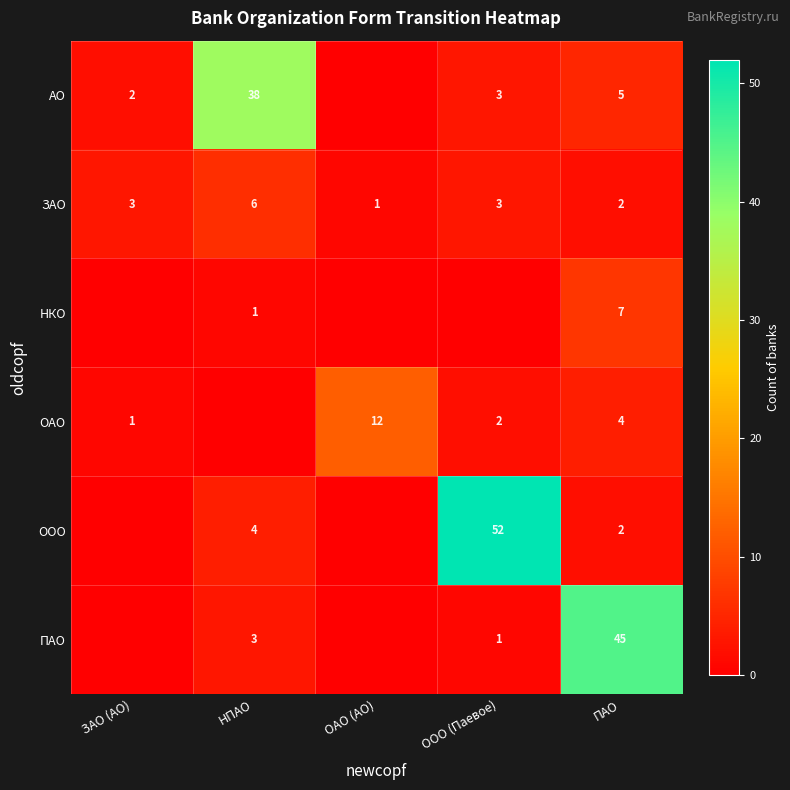

What is the sum of the ОАО values at ЗАО (АО) and ООО (Паевое)?

3